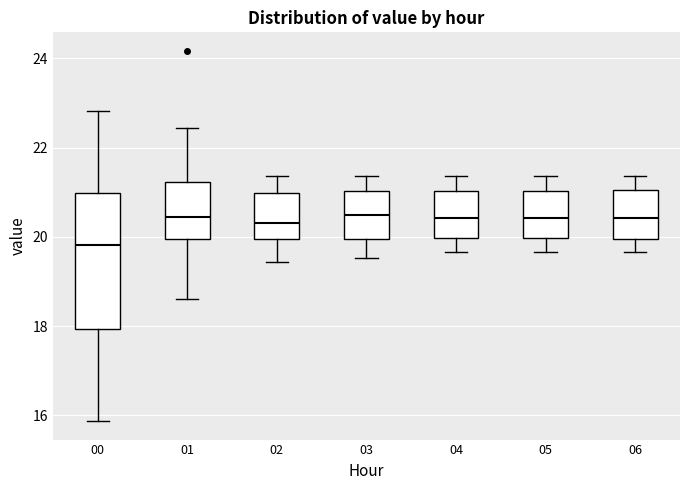

Reading left to right, transcribe this box plot: for each box, give where its median line is, the range the box spans, and where its two whiskers end, as read against the y-axis. The values are not printed on the chart, so give them approximately, as read against the axis.

00: median 19.8, box 18.0 to 21.0, whiskers 15.8 to 22.8
01: median 20.4, box 20.0 to 21.2, whiskers 18.6 to 22.4
02: median 20.4, box 20.0 to 21.0, whiskers 19.4 to 21.4
03: median 20.4, box 20.0 to 21.0, whiskers 19.6 to 21.4
04: median 20.4, box 20.0 to 21.0, whiskers 19.6 to 21.4
05: median 20.4, box 20.0 to 21.0, whiskers 19.6 to 21.4
06: median 20.4, box 20.0 to 21.0, whiskers 19.6 to 21.4